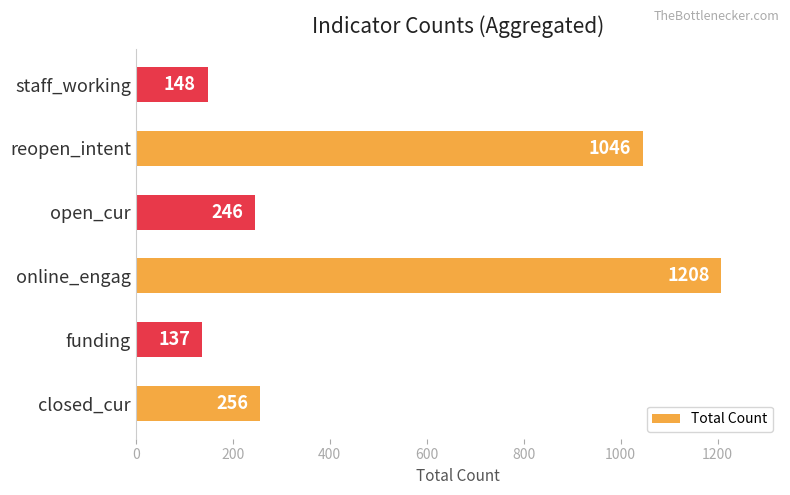

What is the approximate value at open_cur, to the nearest 10?

250